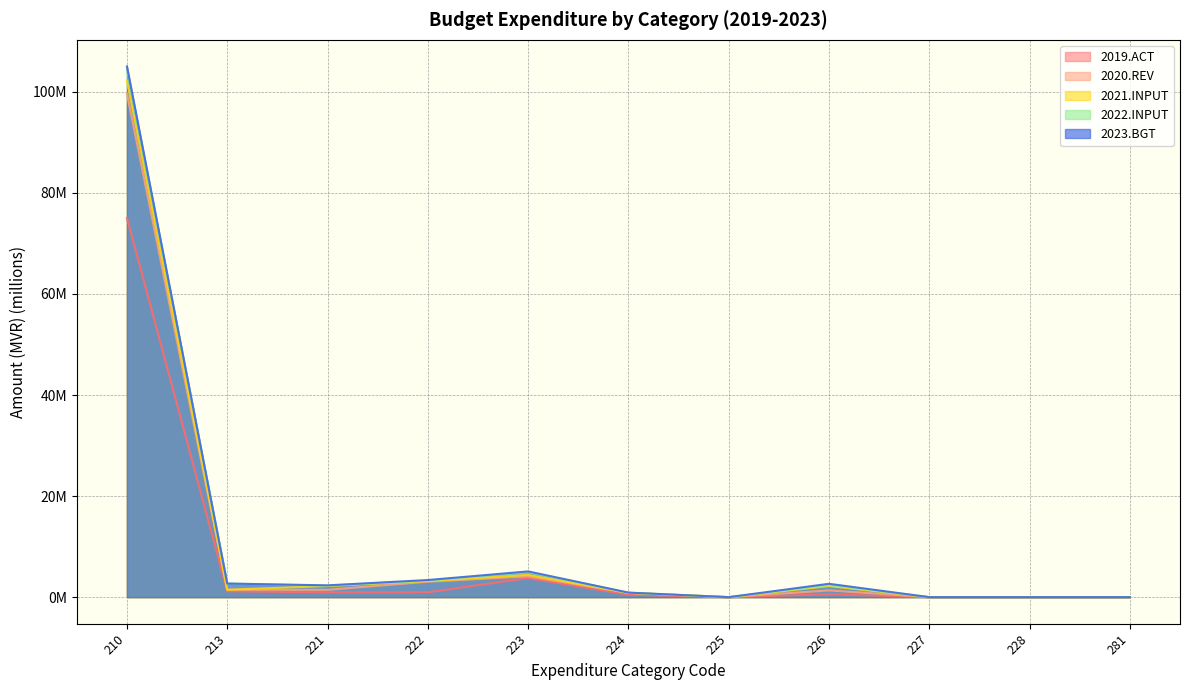

At which label does 2021.INPUT first exceed 1?

210